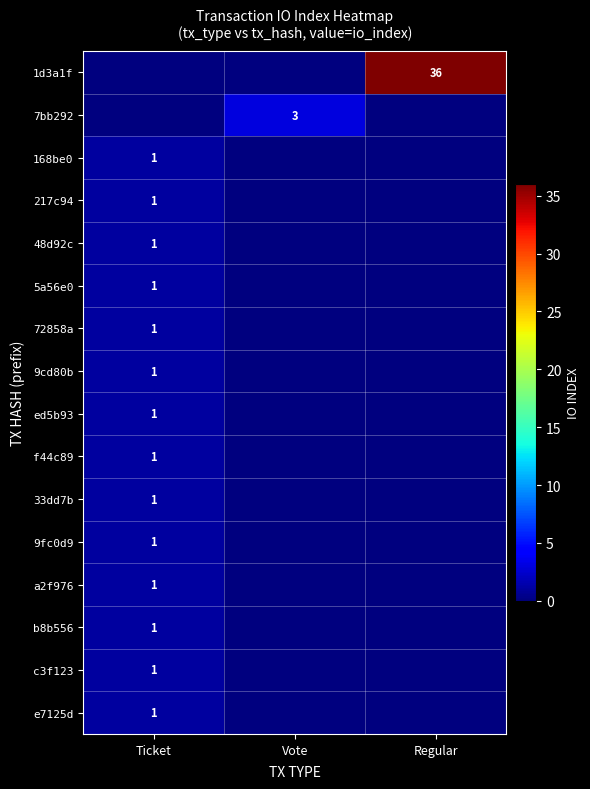

The 72858a series shows 0 at Ticket. True or false?

False